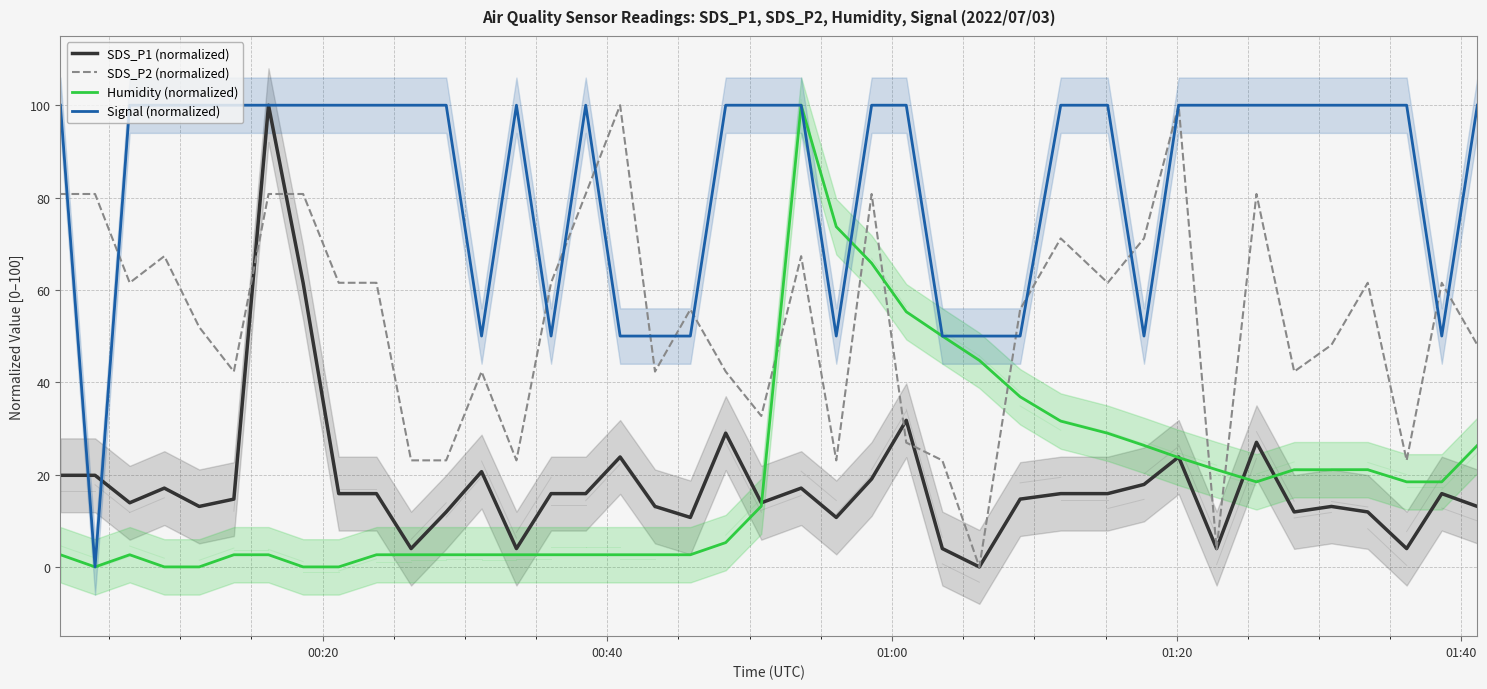

True or false: Signal (normalized) has more than 2 interior local peaks.

False